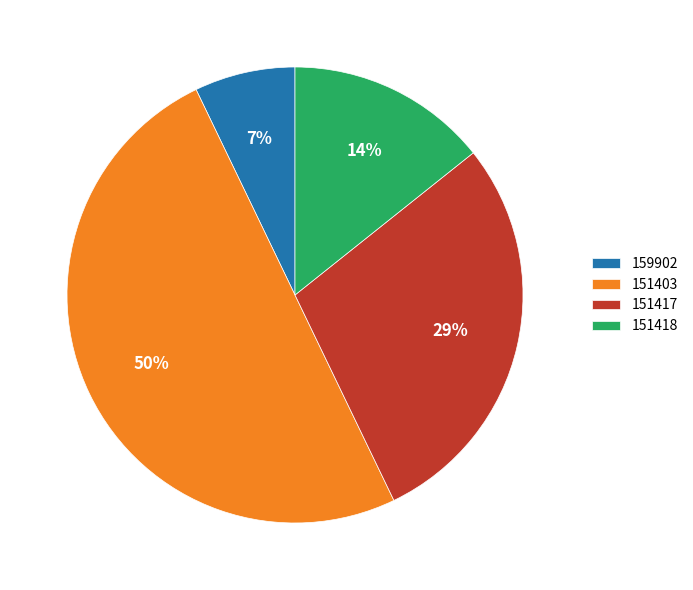

How many segments does this pie chart have?

4